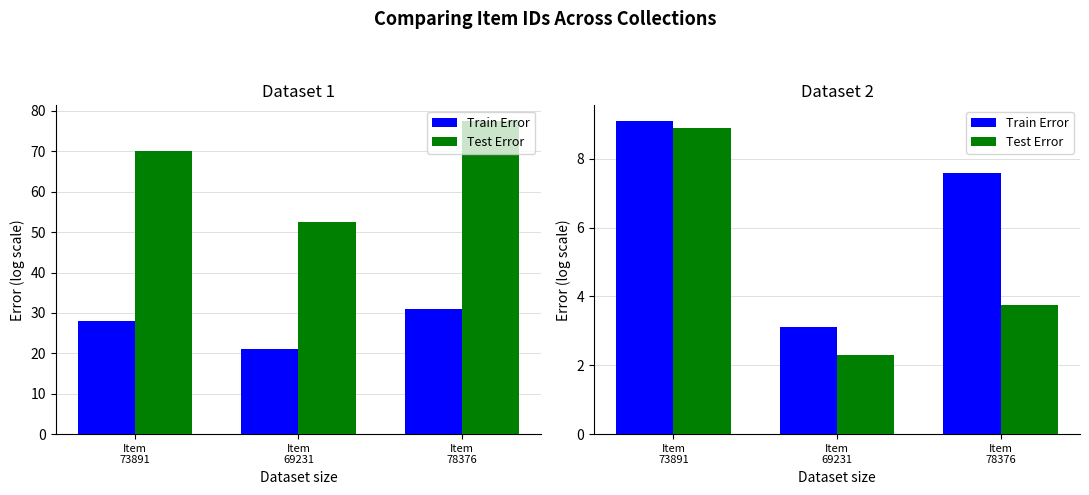

Between Item
69231 and Item
78376, which series saw the biggest shift?

Train Error